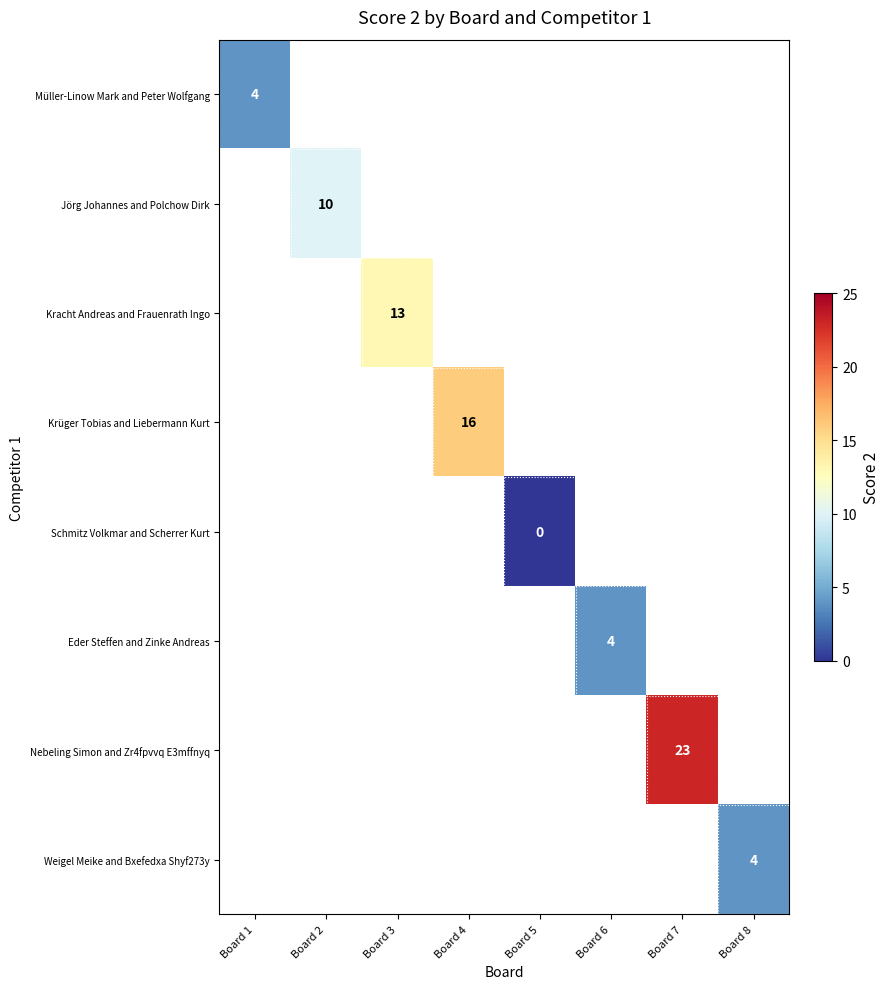

Which category has the highest value in the Müller-Linow Mark and Peter Wolfgang series?

Board 1